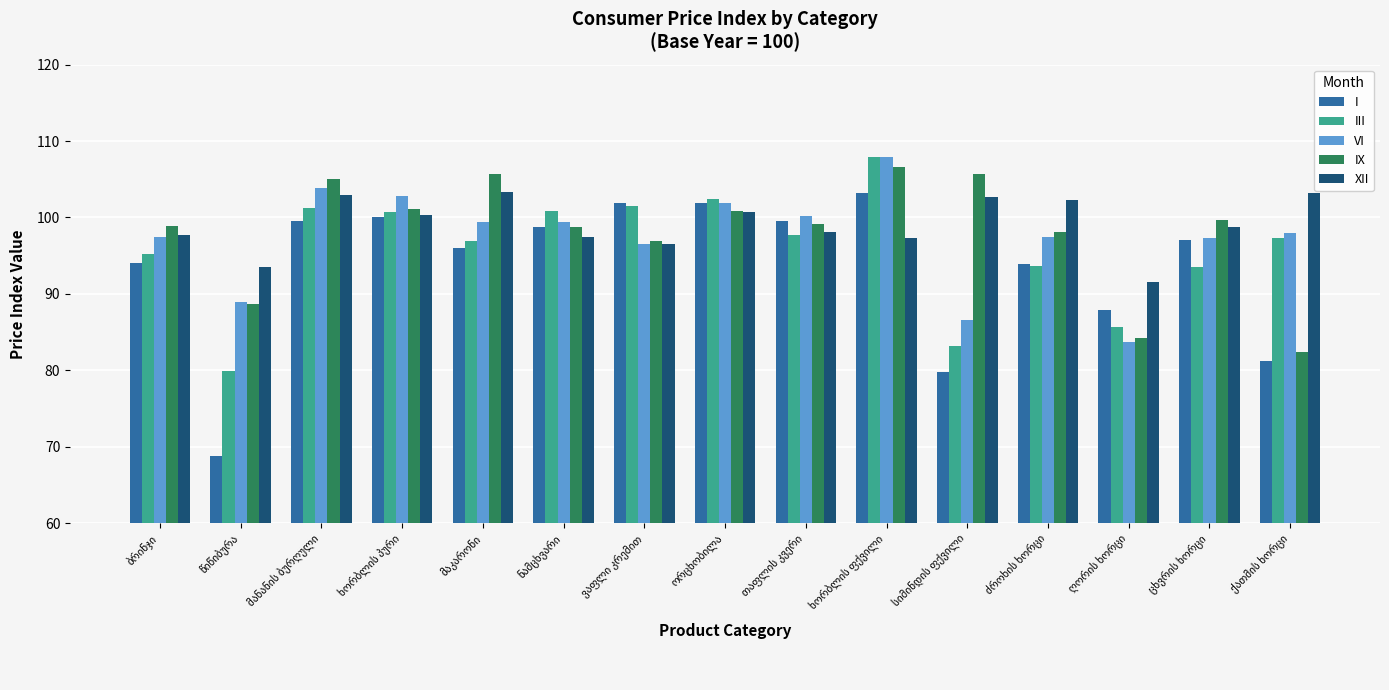

Which series has the widest spread of values?

I